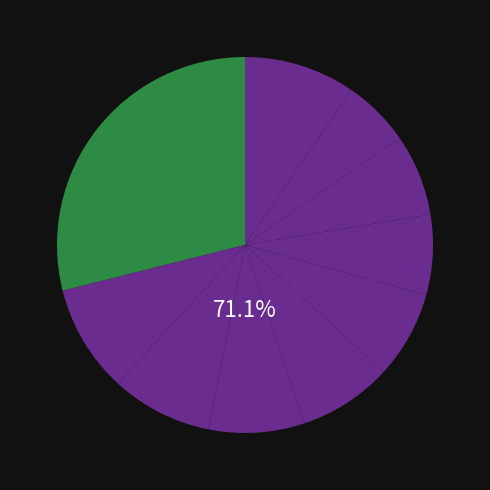

What is the change in value from pct15 to pct65?

-0.1